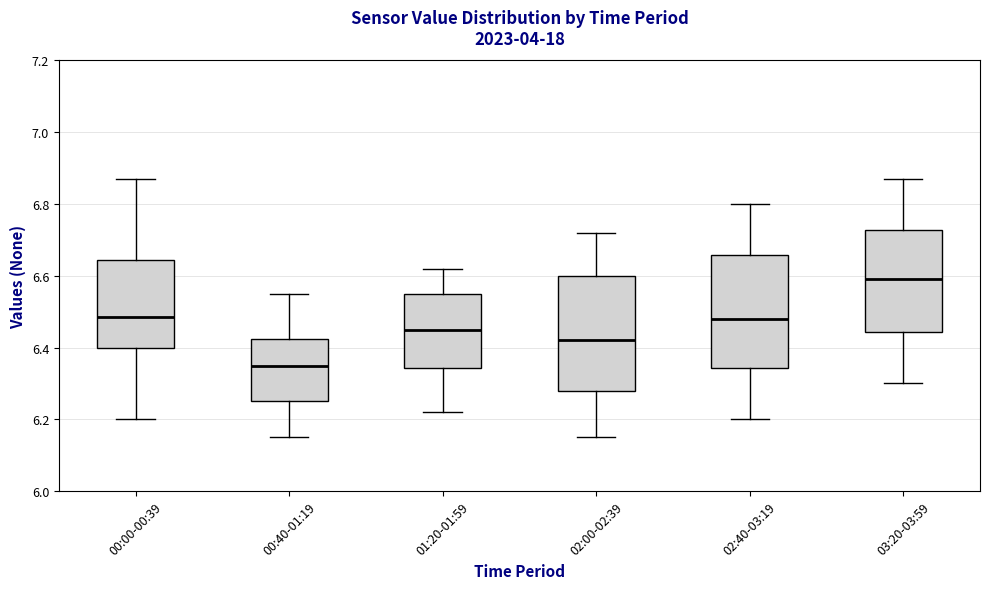

Reading left to right, transcribe this box plot: for each box, give where its median line is, the range the box spans, and where its two whiskers end, as read against the y-axis. The values are not printed on the chart, so give them approximately, as read against the axis.

00:00-00:39: median 6.48, box 6.40 to 6.64, whiskers 6.20 to 6.88
00:40-01:19: median 6.36, box 6.26 to 6.42, whiskers 6.16 to 6.56
01:20-01:59: median 6.46, box 6.34 to 6.56, whiskers 6.22 to 6.62
02:00-02:39: median 6.42, box 6.28 to 6.60, whiskers 6.16 to 6.72
02:40-03:19: median 6.48, box 6.34 to 6.66, whiskers 6.20 to 6.80
03:20-03:59: median 6.60, box 6.44 to 6.72, whiskers 6.30 to 6.88